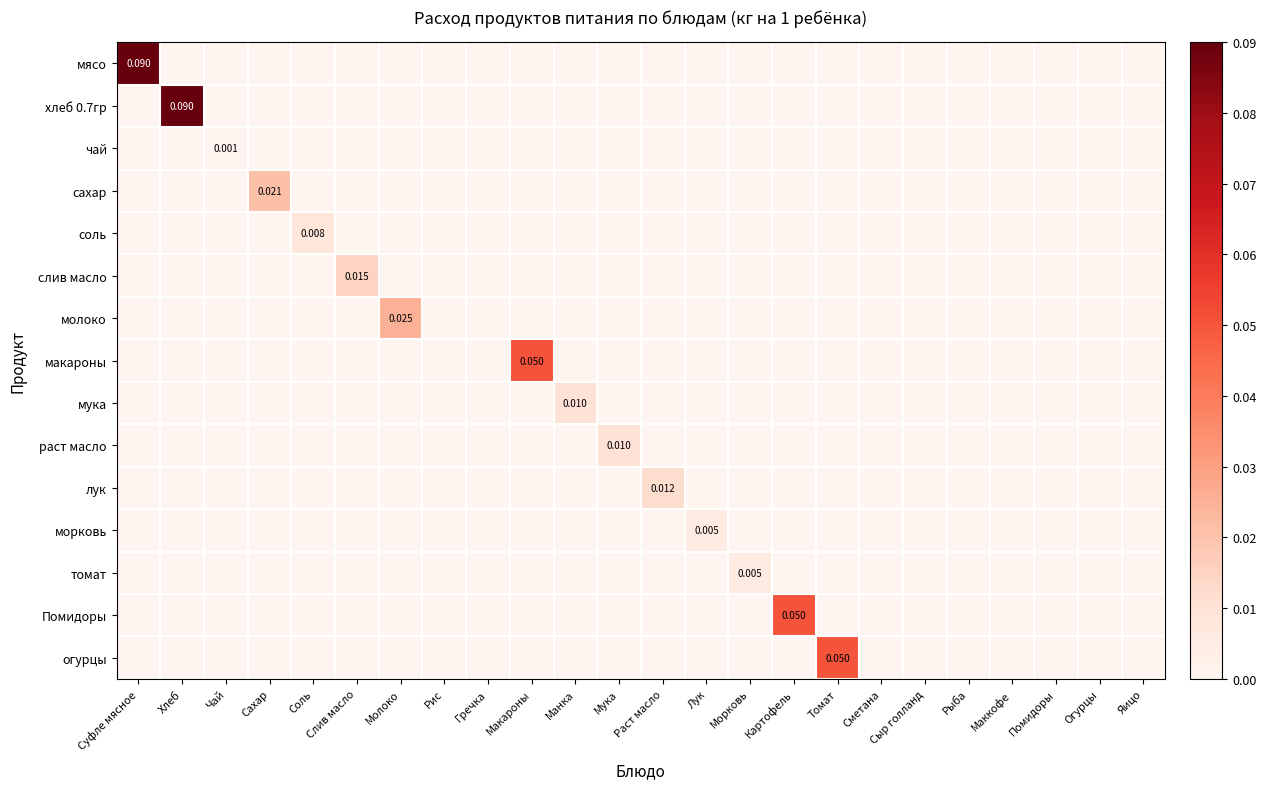

How many data points does each series have?

24